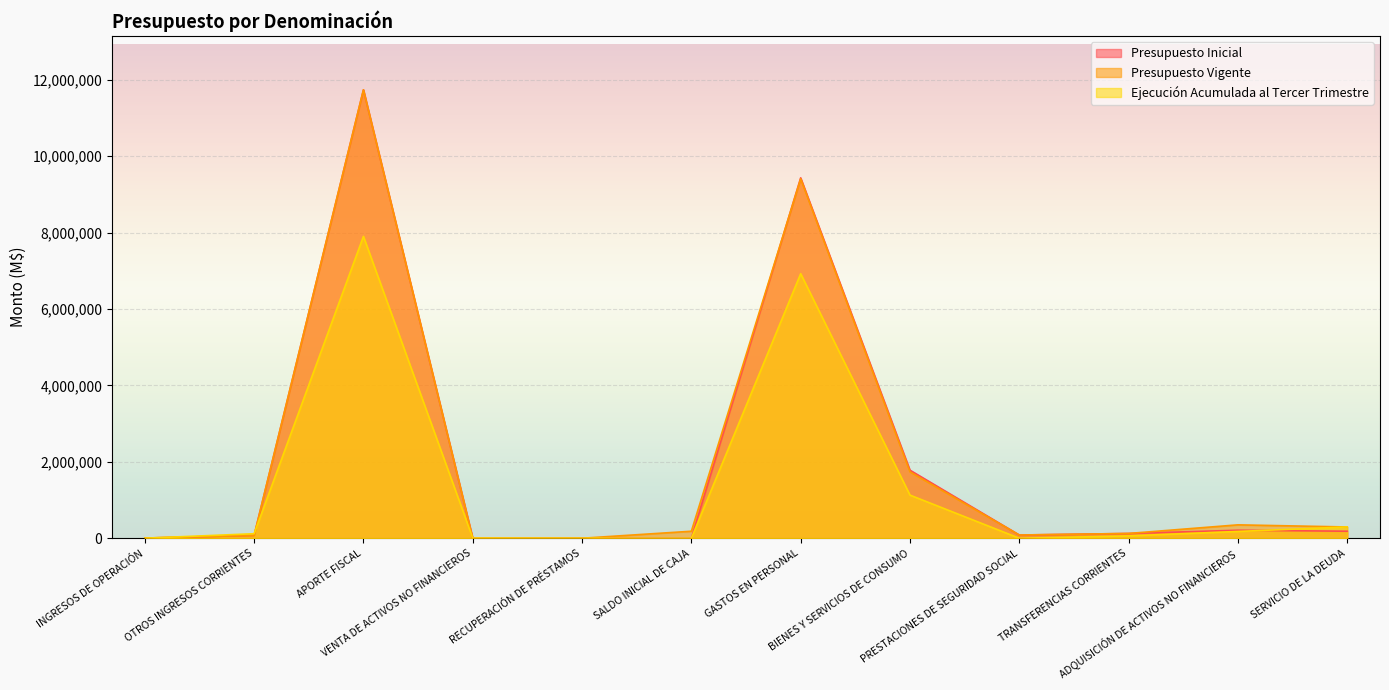

What is the average value of the Presupuesto Inicial series?

1969605